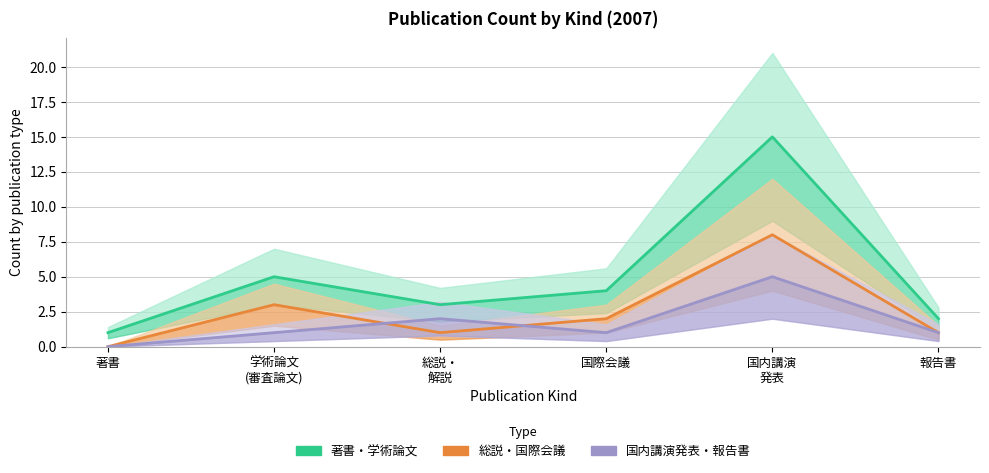

True or false: 国内講演発表 has a value of 15 at 国内講演発表.

True